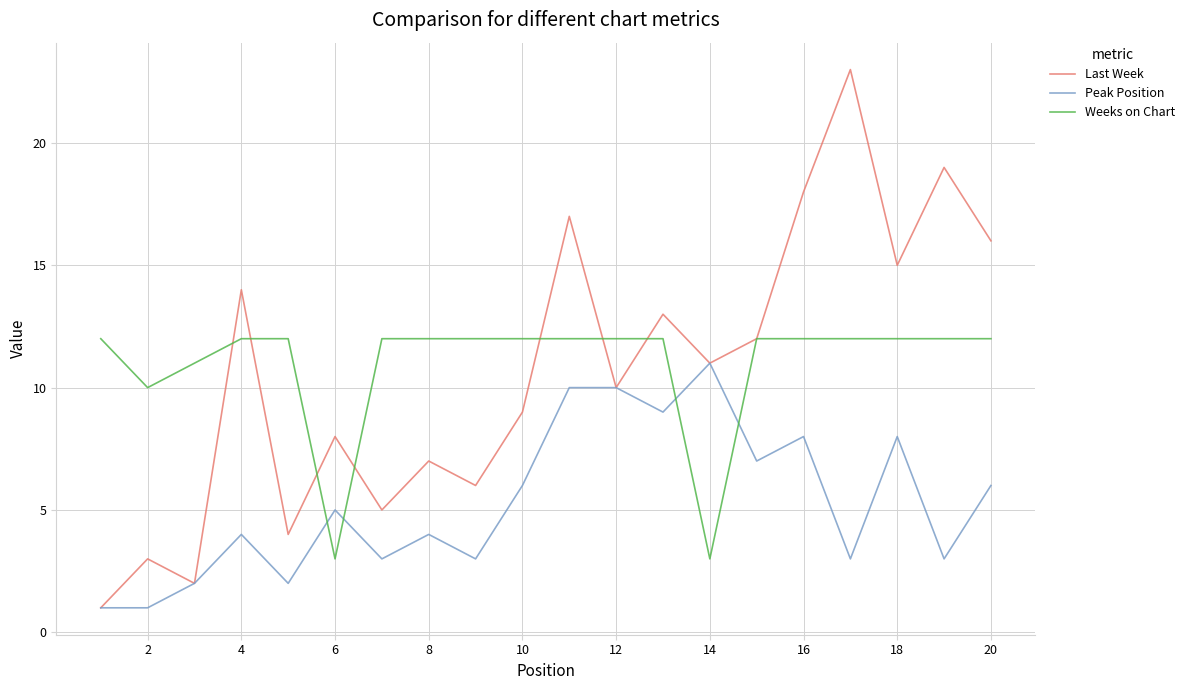

What is the greatest value displayed?

23